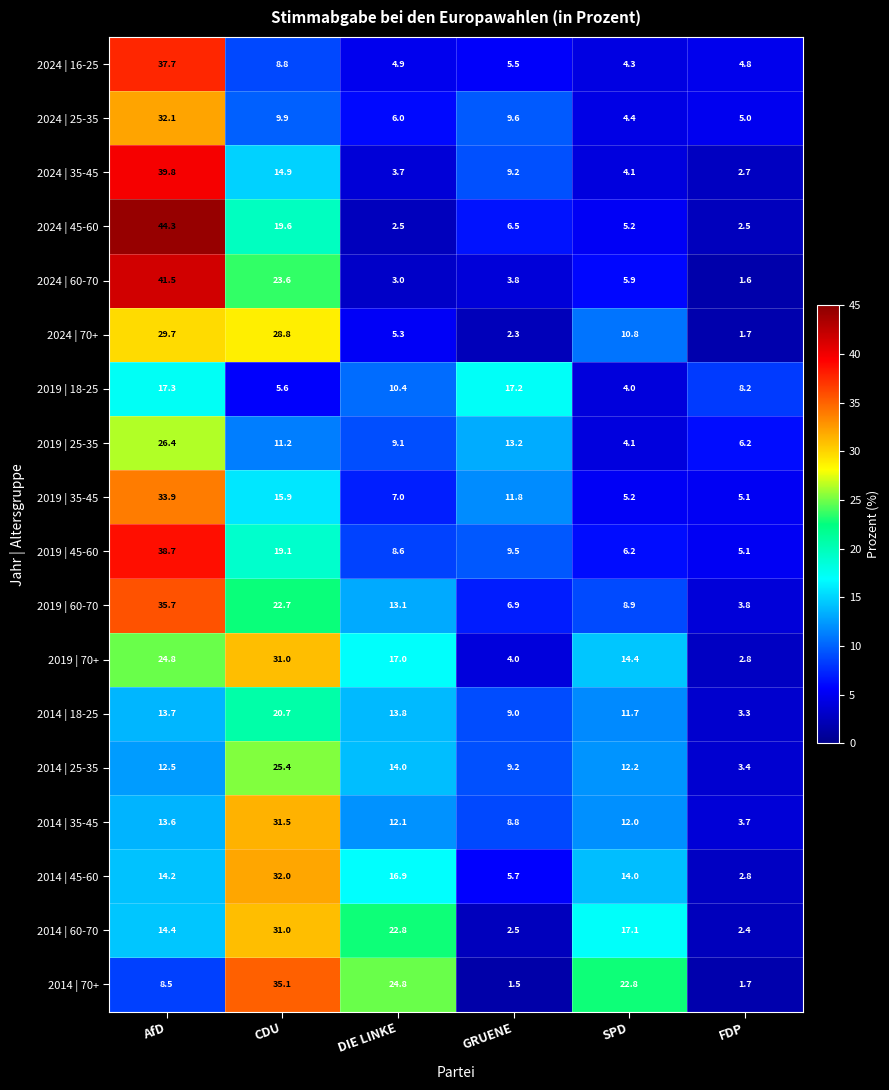

Which series has the largest range (max minus min)?

2024 | 45-60